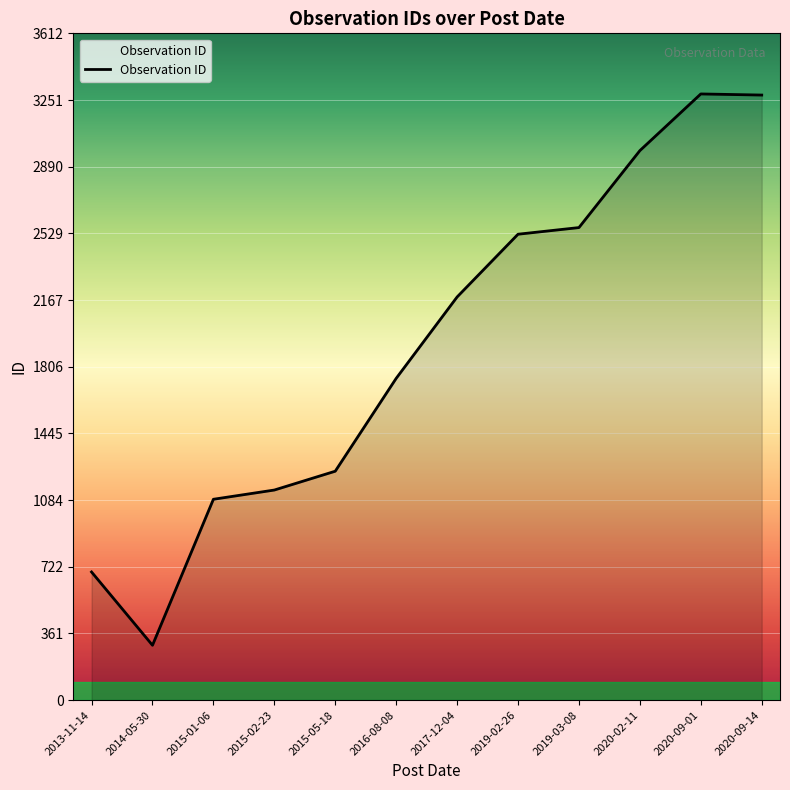

What is the change in value from 2015-01-06 to 2016-08-08?

+655